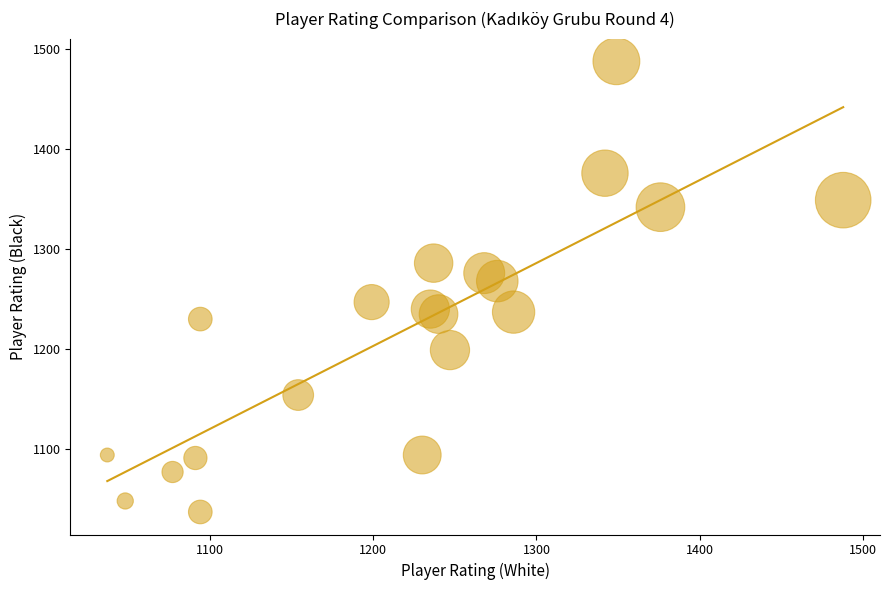

What is the range of Y values (max minus min)?

451